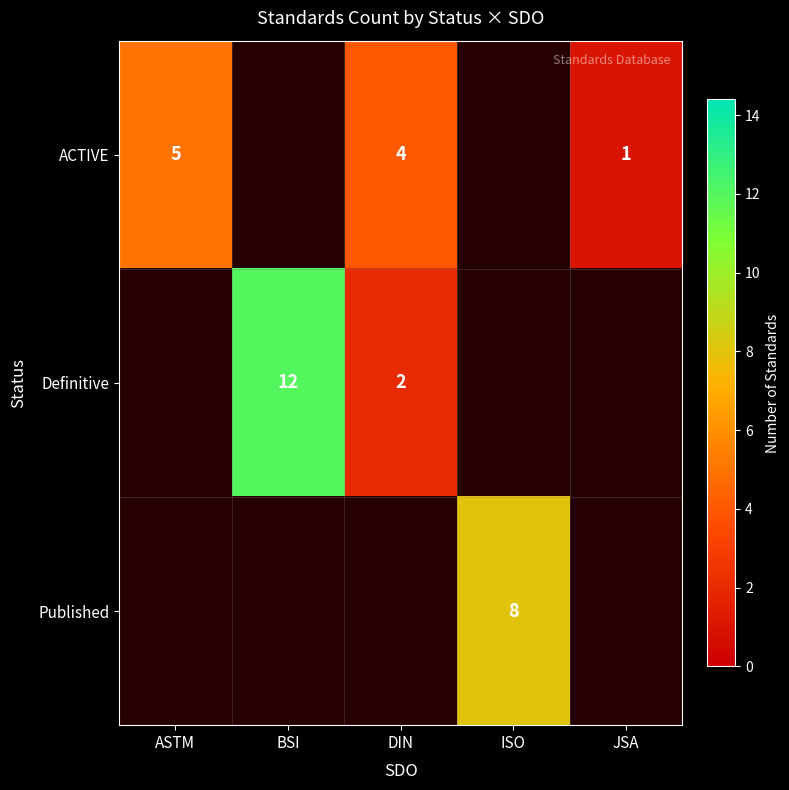

Count the number of categories in the chart.

5